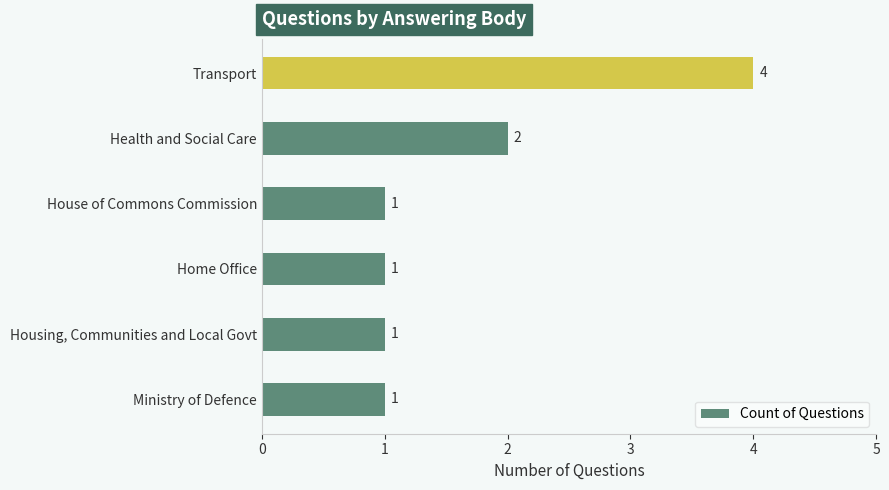

The chart shows a value of 1 at Ministry of Defence. True or false?

True